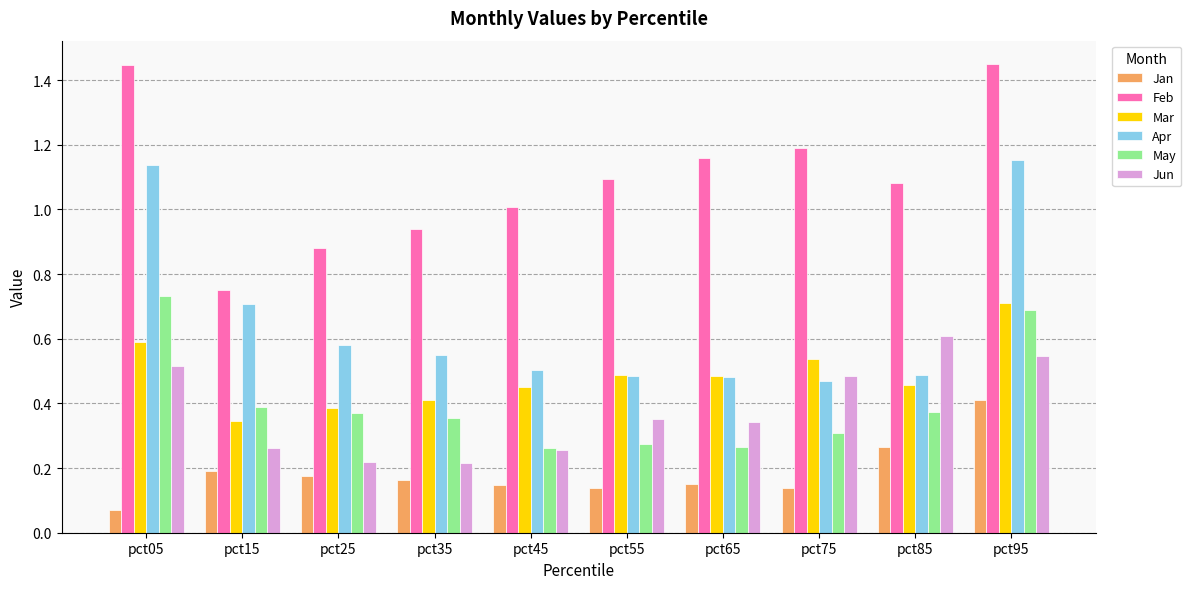

Which category has the lowest value across all series?

pct05